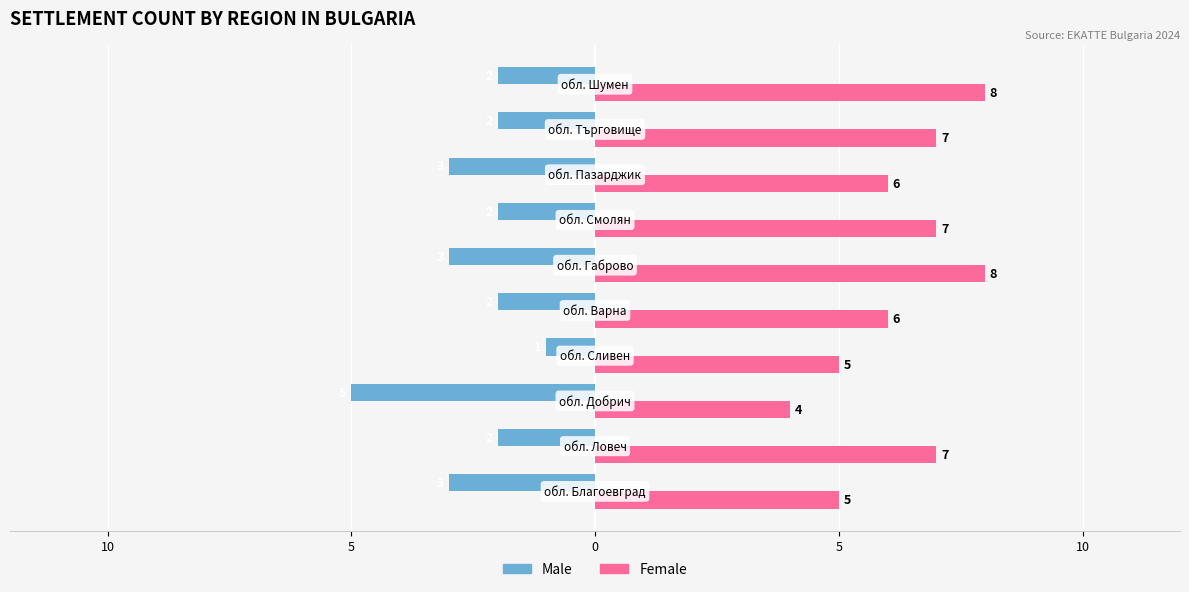

What are all the series names shown in the legend?

Male, Female